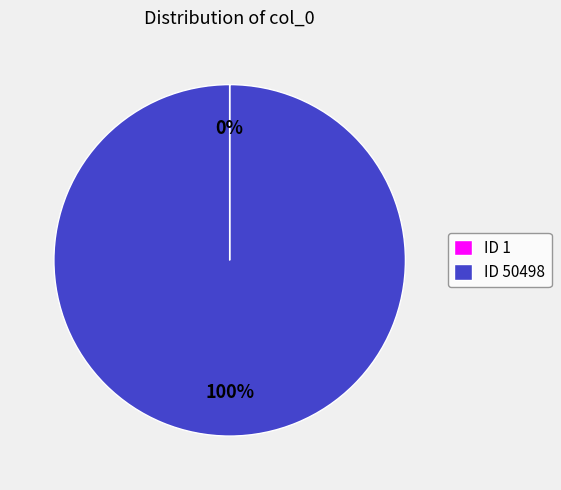

To the nearest percent, what is the average slice percentage?

50%